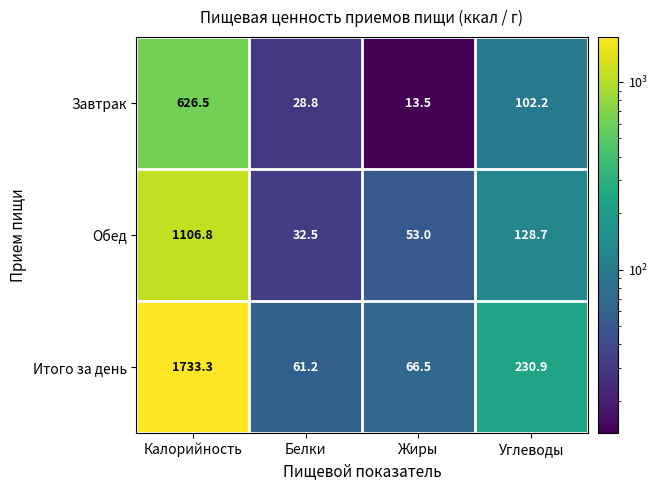

At how many categories does at least one series exceed 1130?

1